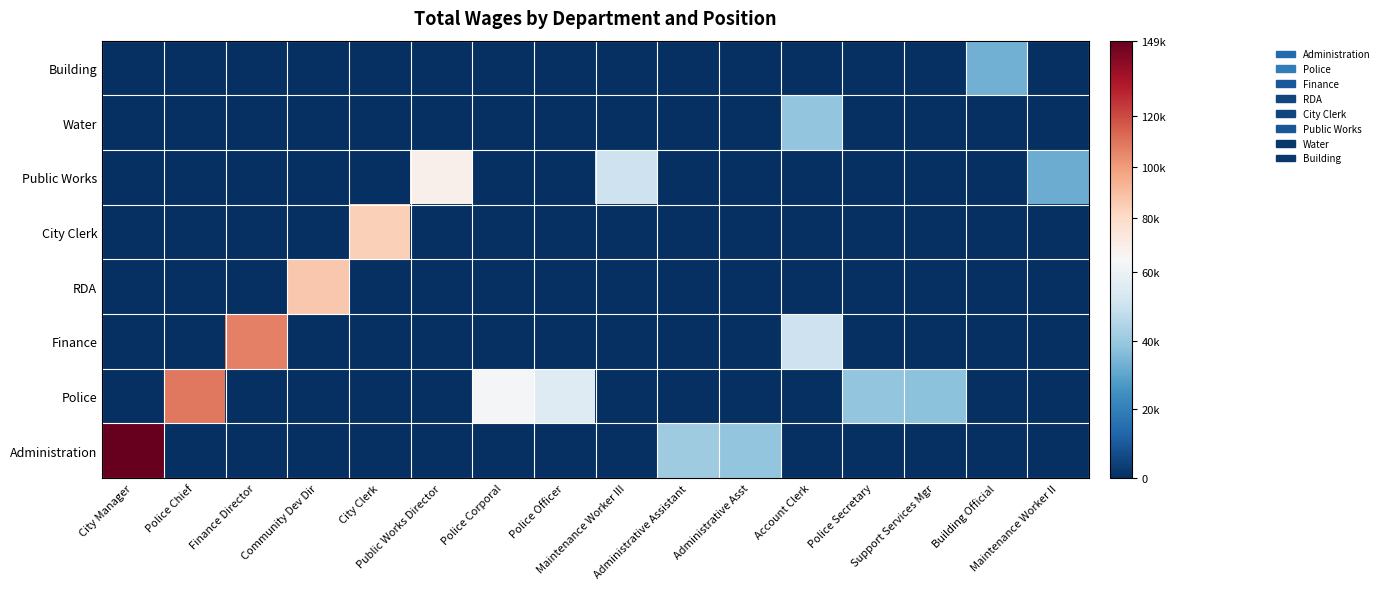

What is the greatest value displayed?

149454